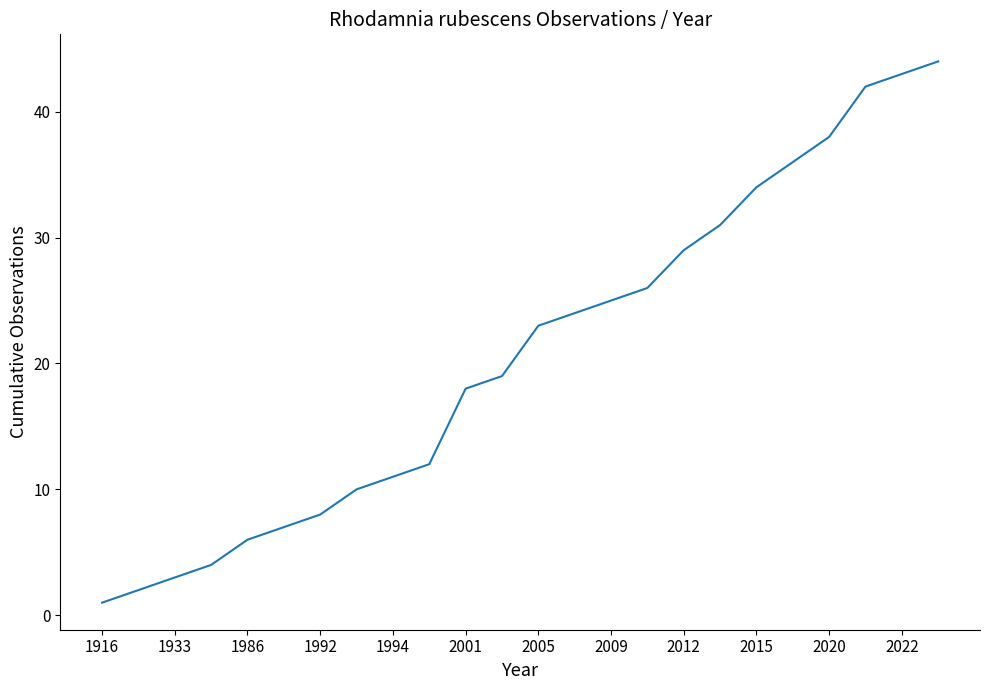

What is the difference between the maximum and minimum values?

43